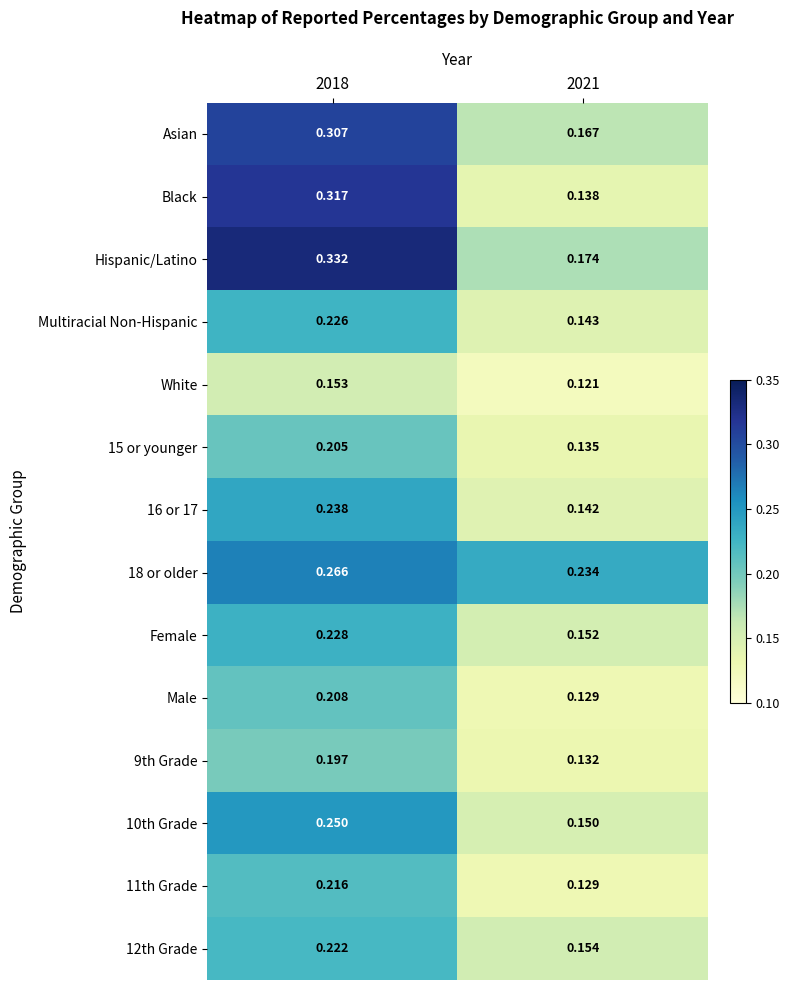

Which series has the widest spread of values?

Black